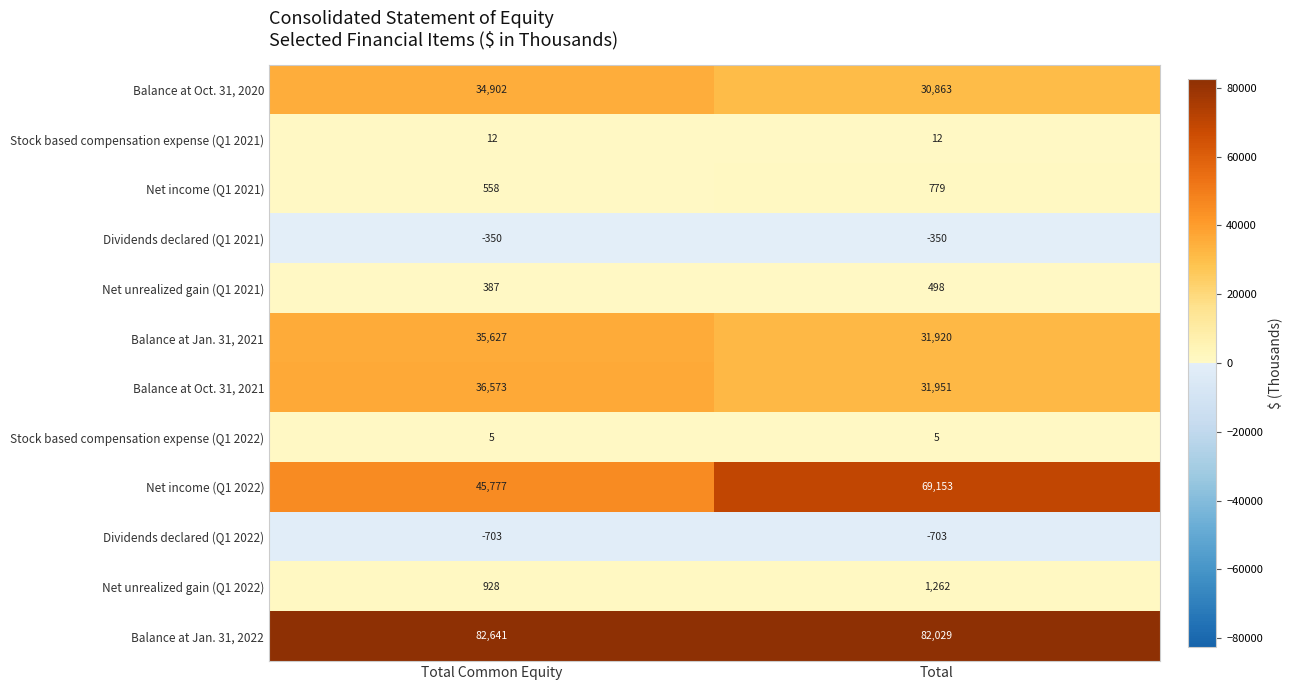

What value does the Dividends declared (Q1 2022) series have at Total?

-703